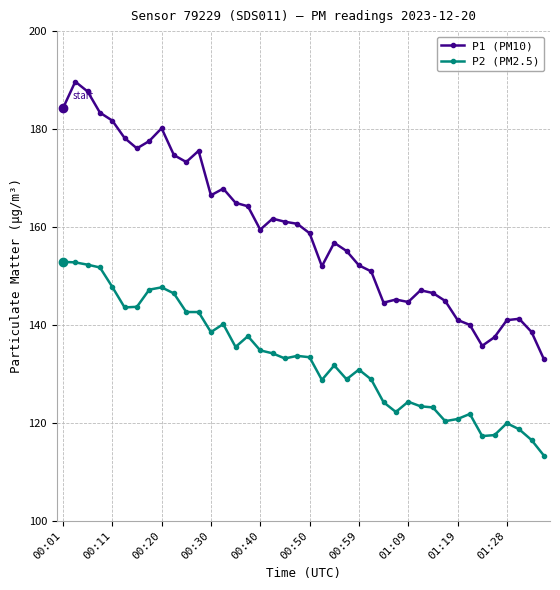

What is the sum of all P1 (PM10) values?

6375.1